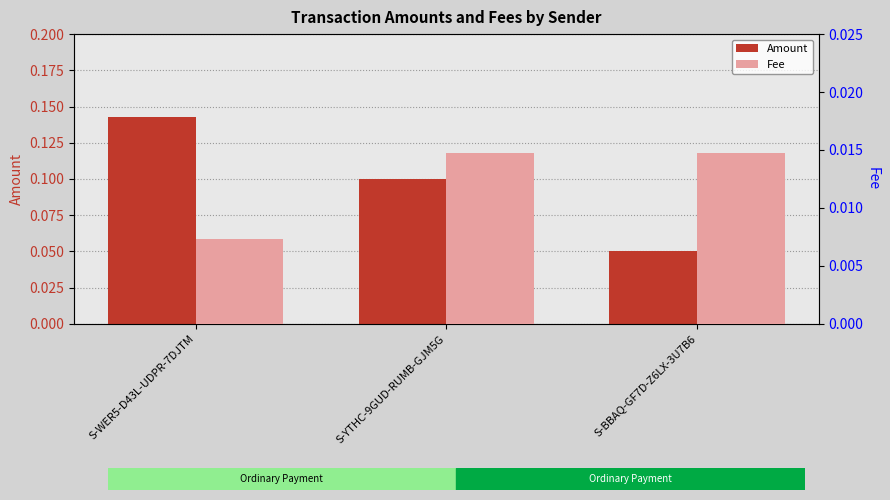

Are the bars horizontal?

No